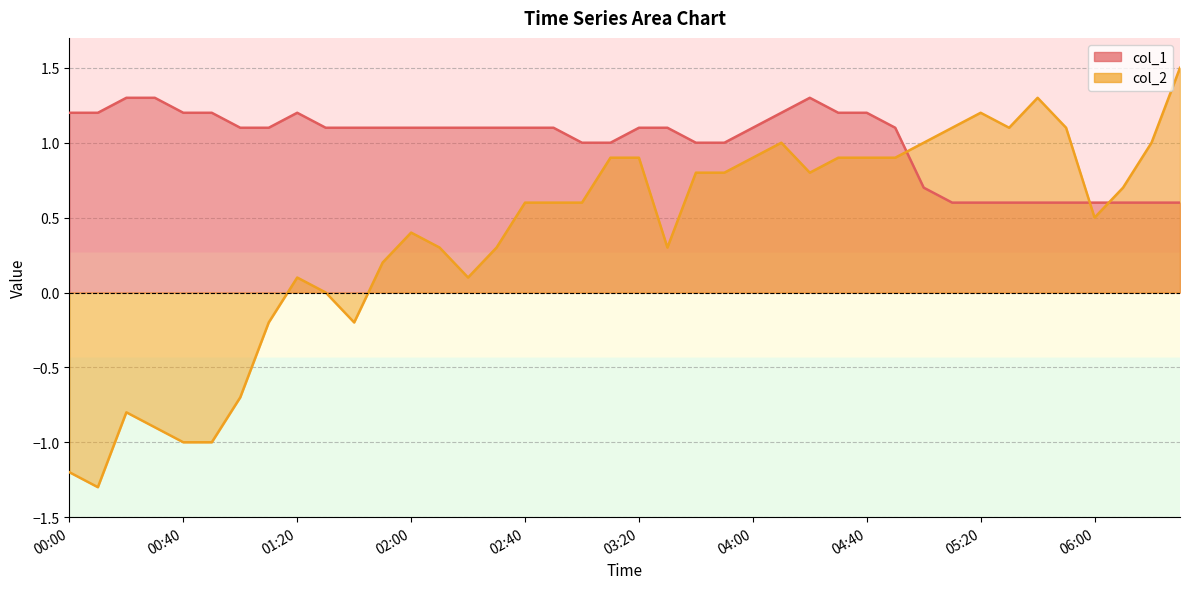

Which series has the largest range (max minus min)?

col_2